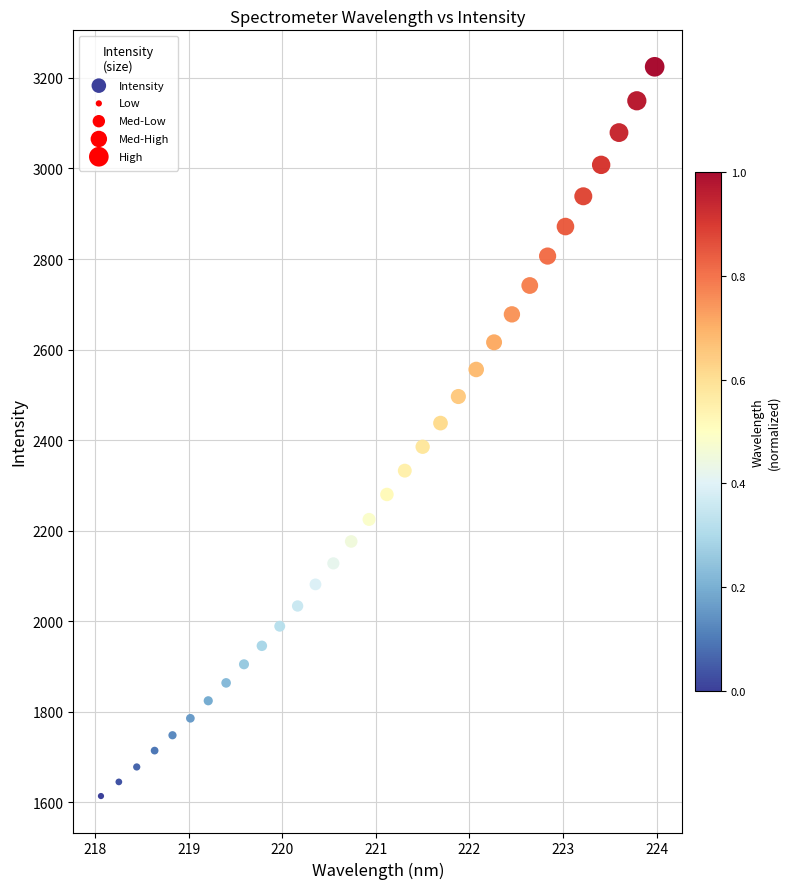

What is the range of X values (max minus min)?

5.9